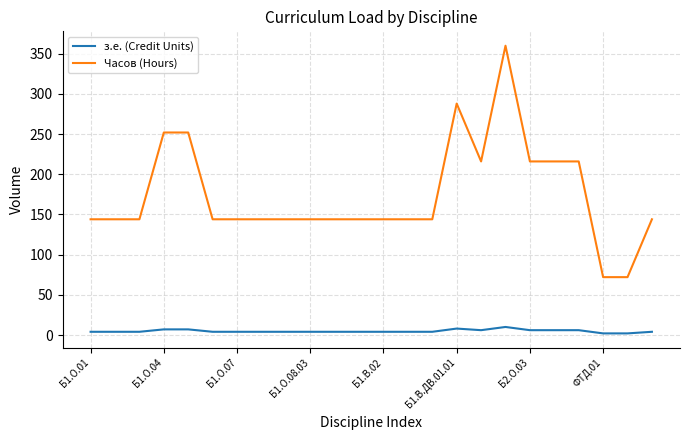

Which series has the widest spread of values?

Часов (Hours)